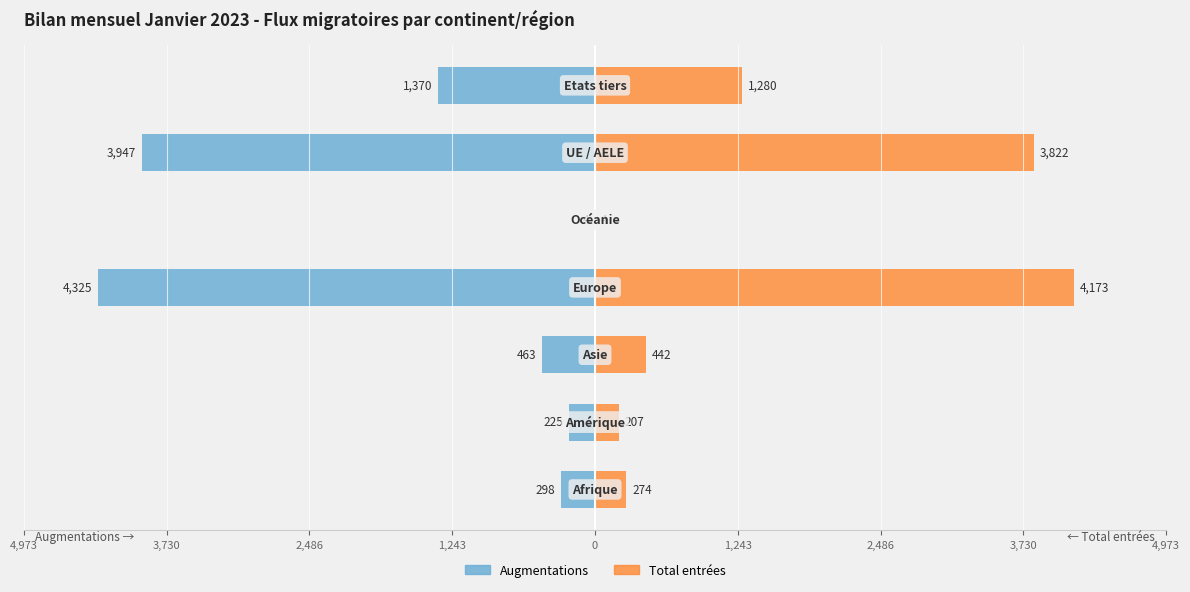

The Augmentations series shows -100 at 3,730. True or false?

False